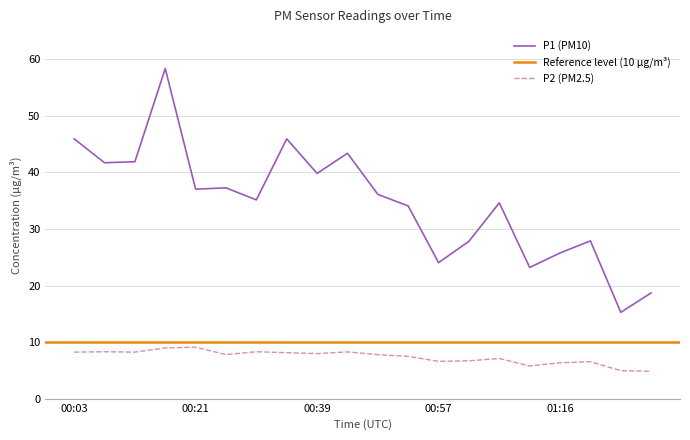

What is the label of the 20th point from the right?

00:03